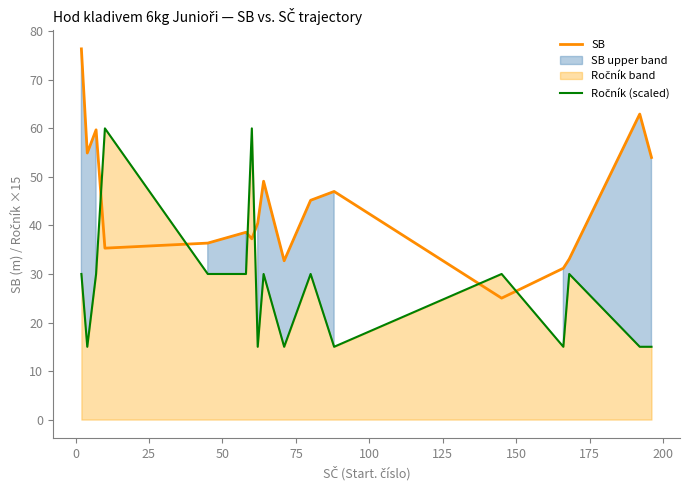

What is the lowest value of the SB series?

25.0